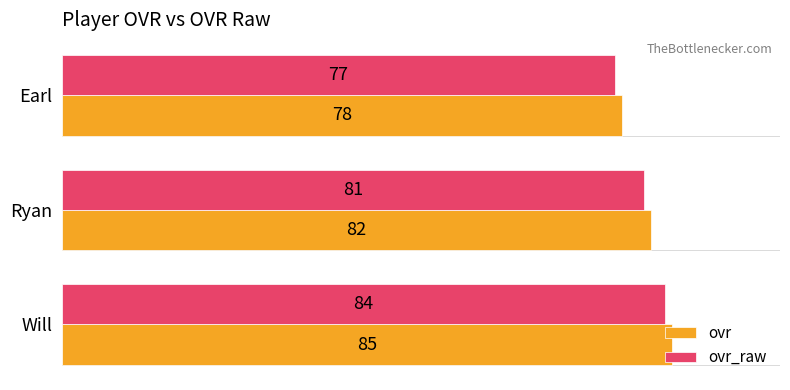

Is the value of ovr_raw at Ryan greater than the value of ovr at Will?

No